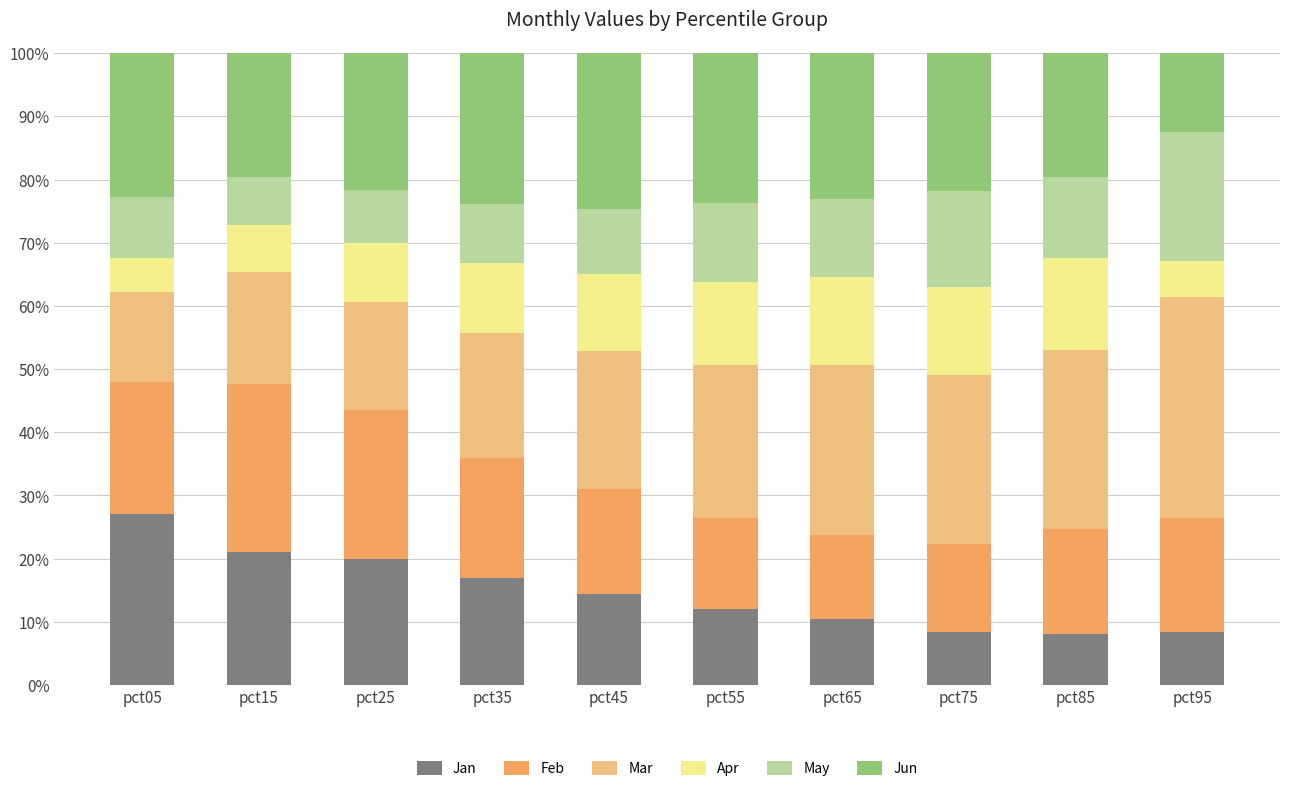

What is the total value across all series at pct65?

100.0